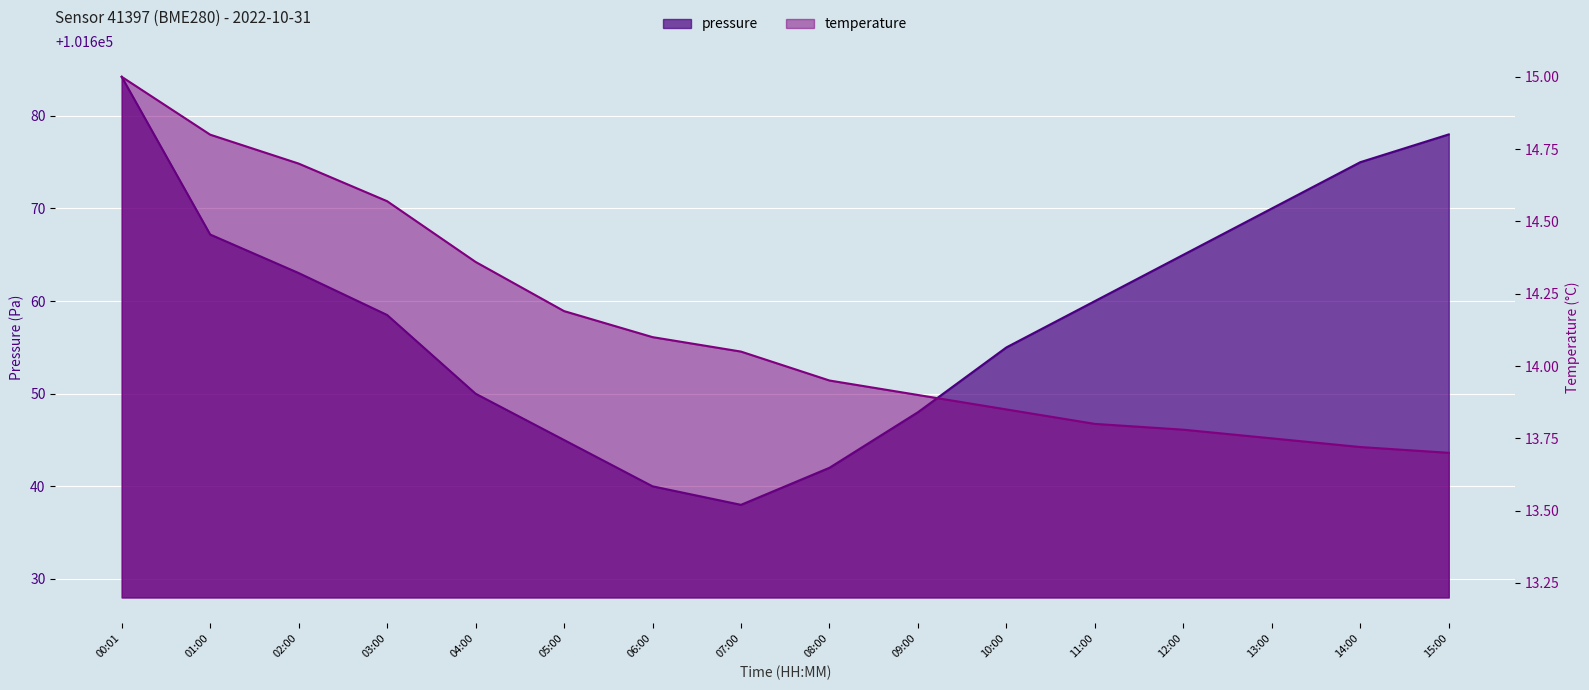

List the series in order of their peak value, highest first.

pressure, temperature